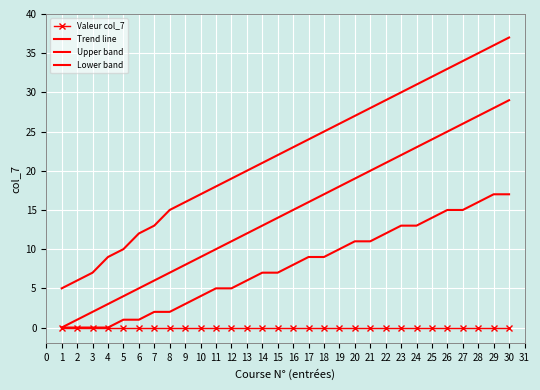

How many lines are shown in the chart?

4